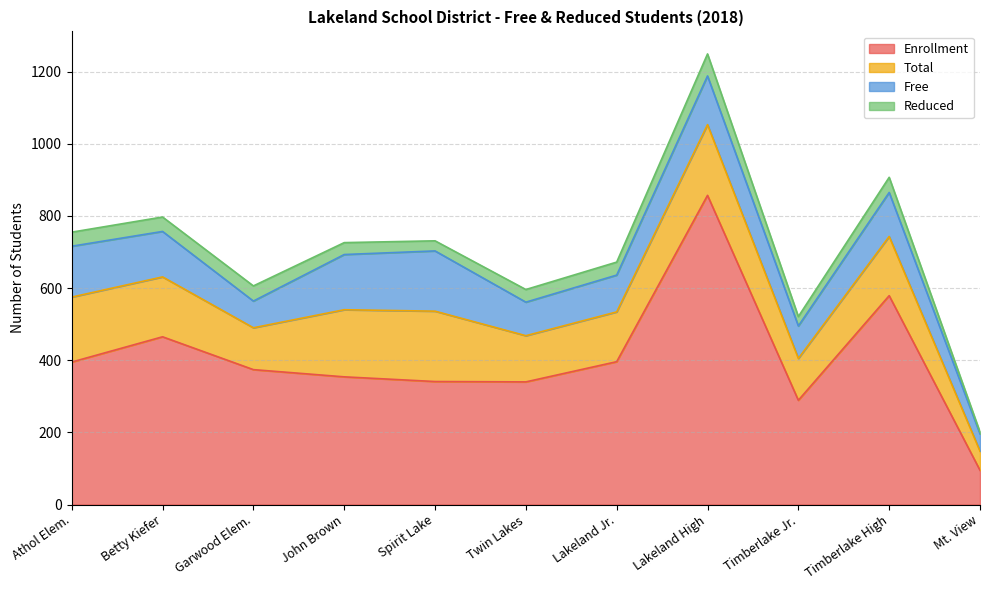

At how many categories does at least one series exceed 733?

1